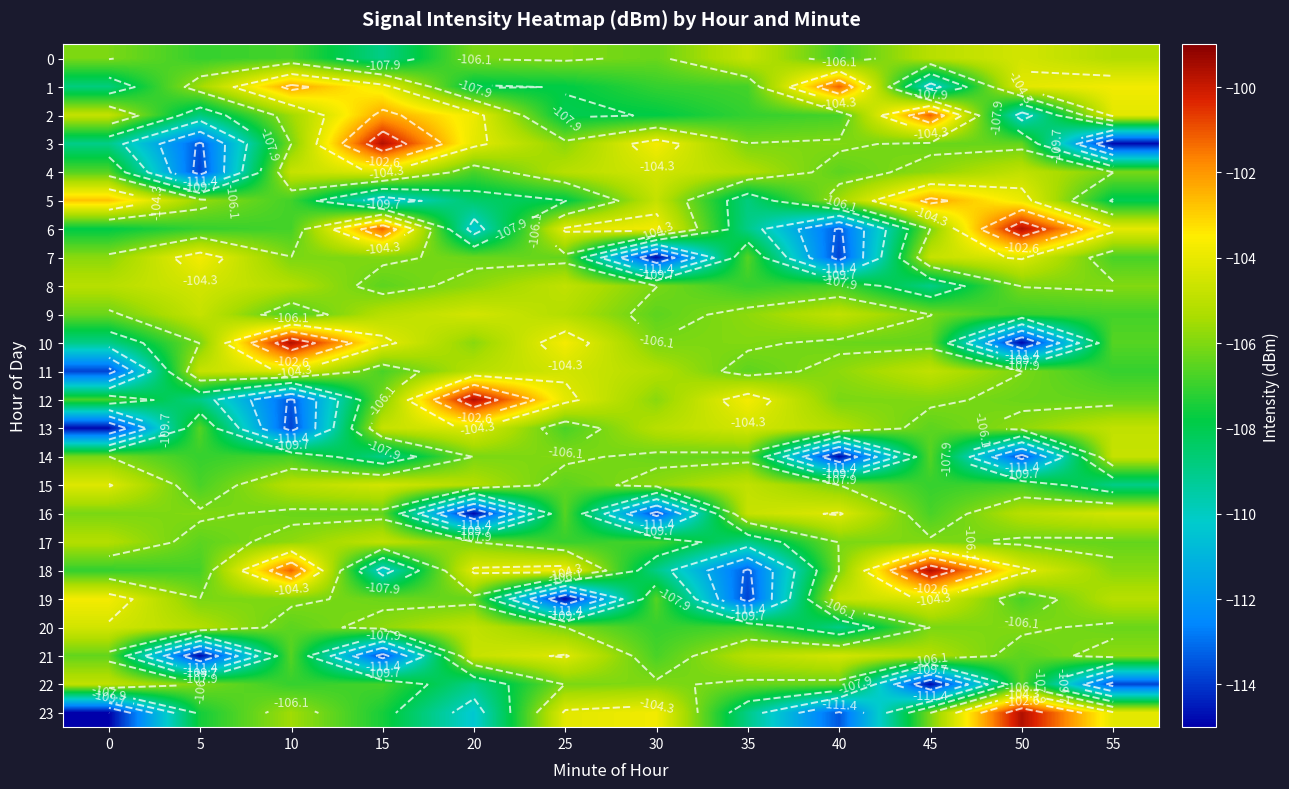

How many values in the 10 series are below -106?

7